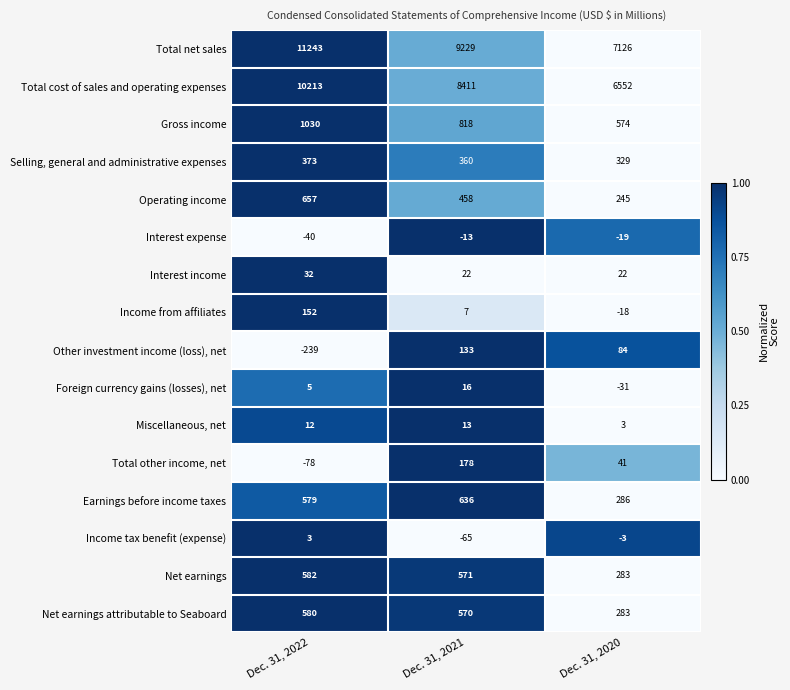

Rank the series at Dec. 31, 2021 from highest to lowest value.

Total net sales, Total cost of sales and operating expenses, Gross income, Earnings before income taxes, Net earnings, Net earnings attributable to Seaboard, Operating income, Selling, general and administrative expenses, Total other income, net, Other investment income (loss), net, Interest income, Foreign currency gains (losses), net, Miscellaneous, net, Income from affiliates, Interest expense, Income tax benefit (expense)